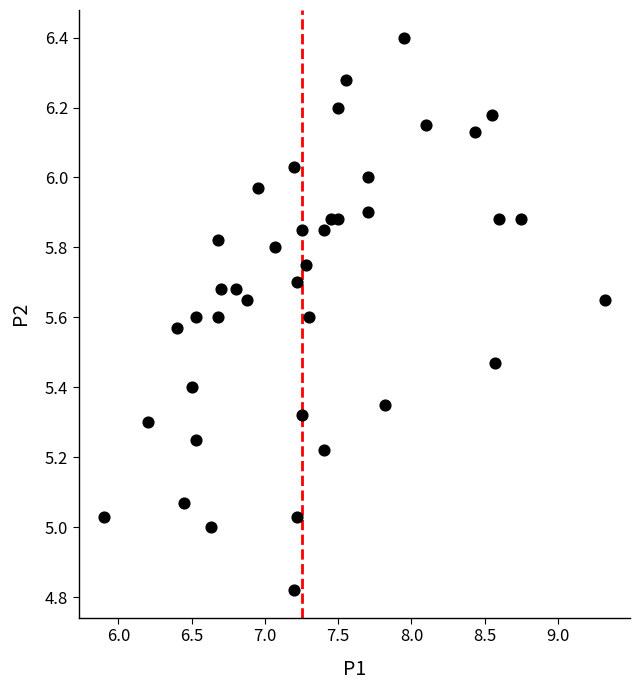

What is the range of X values (max minus min)?

3.4